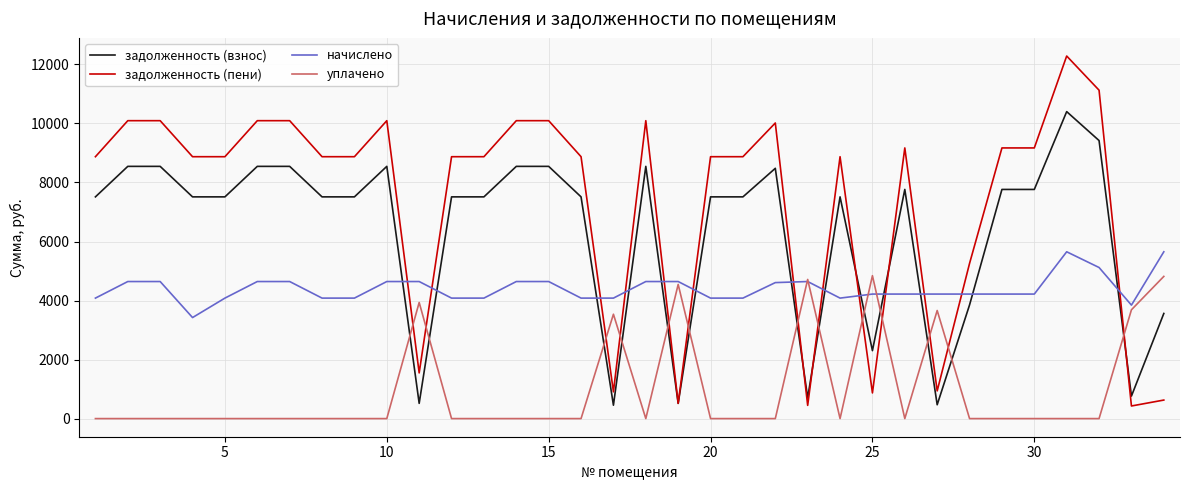

List the series in order of their overall mean, lowest first.

уплачено, начислено, задолженность (взнос), задолженность (пени)